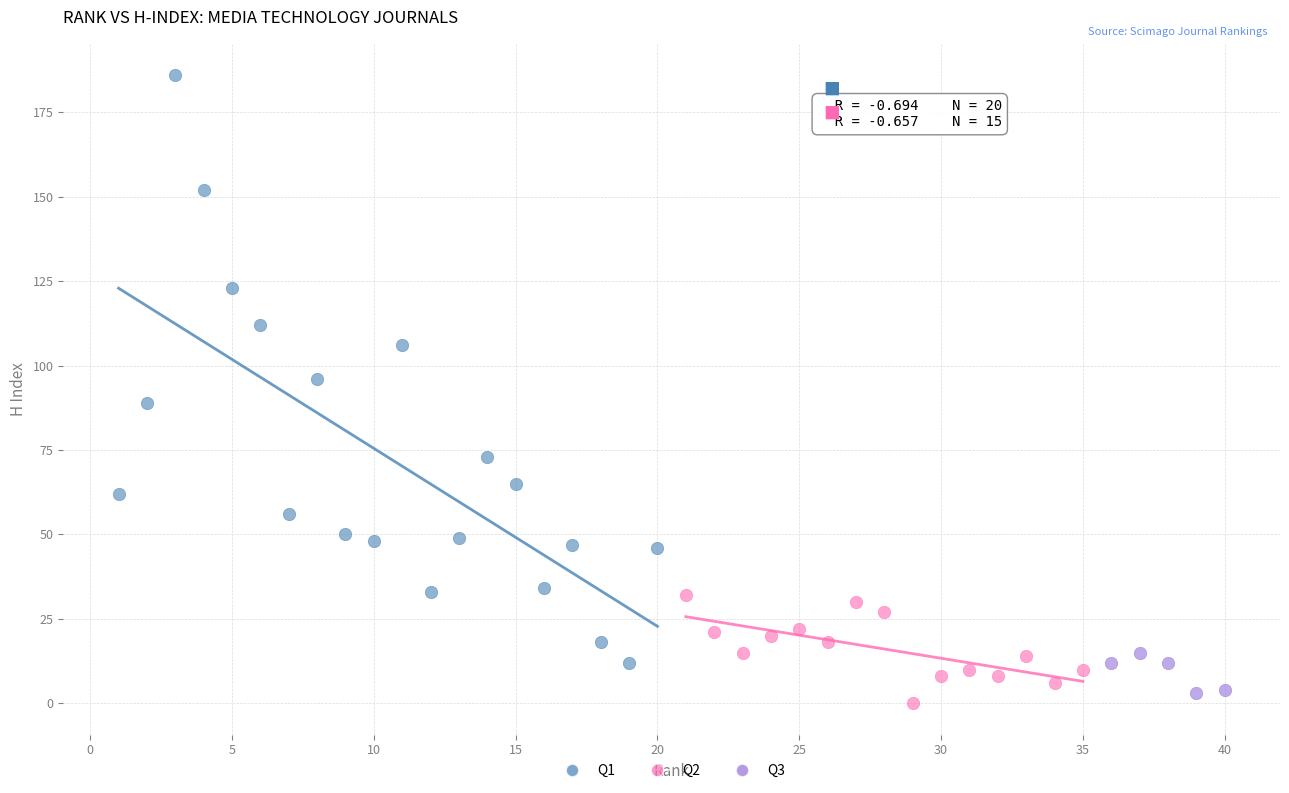

Which series has the widest spread of Y values?

Q1